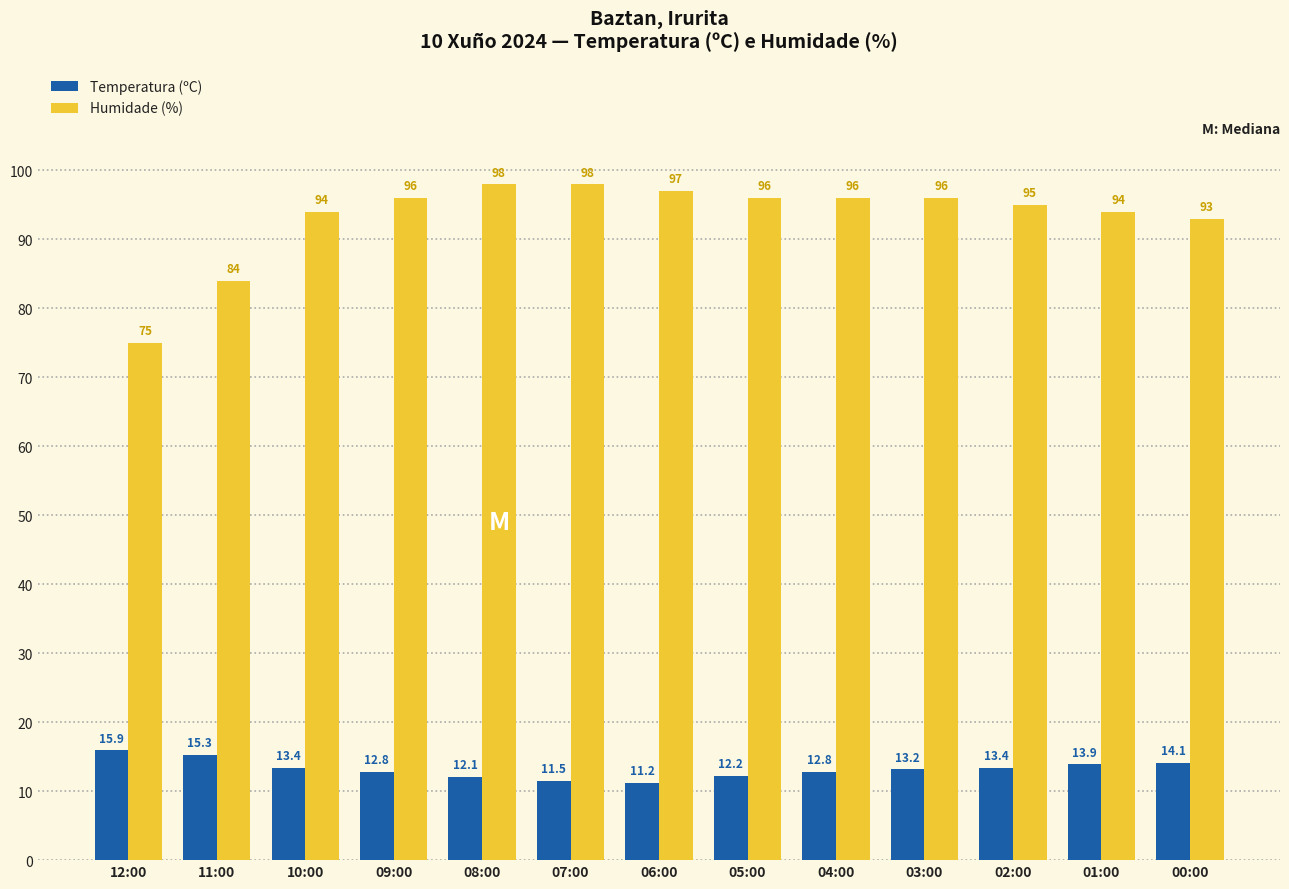

Is the value of Temperatura (ºC) at 12:00 greater than the value of Humidade (%) at 08:00?

No